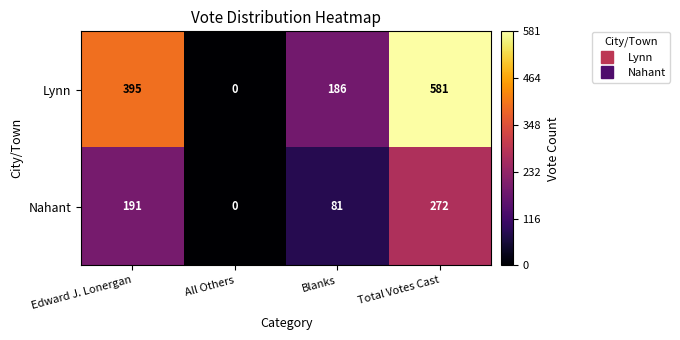

Which series has the widest spread of values?

Lynn